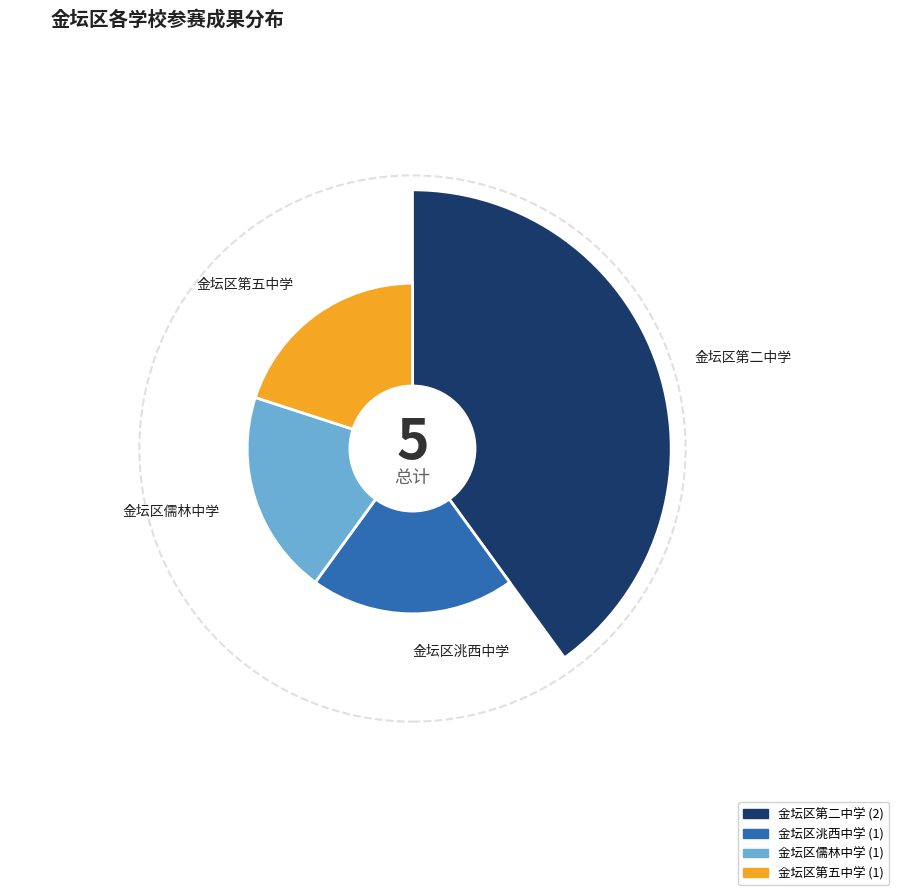

To the nearest percent, what percentage of the pie is 金坛区第二中学?

40%